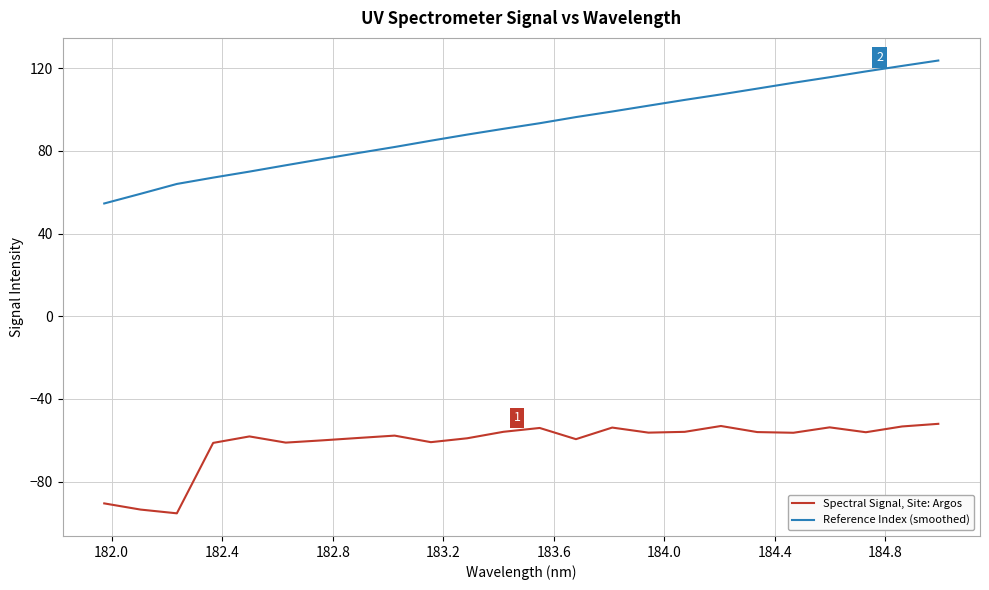

Which series has the largest range (max minus min)?

Reference Index (smoothed)